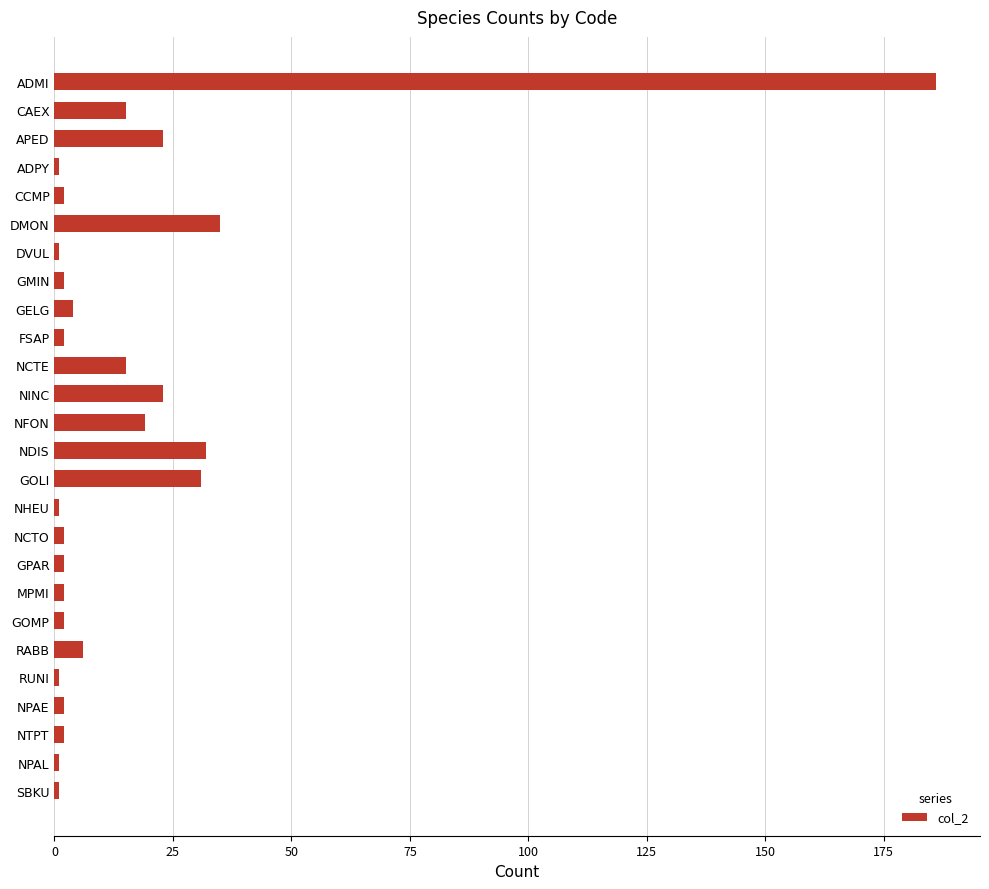

How many series are shown in this chart?

1